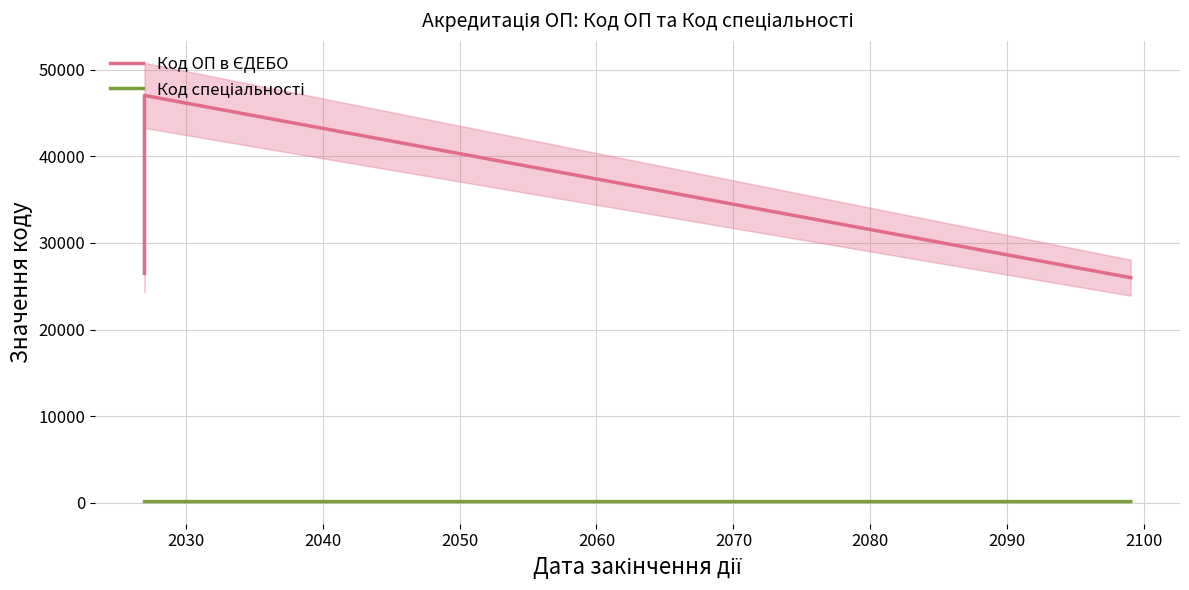

True or false: Код спеціальності has a value of 75 at 2030.

False